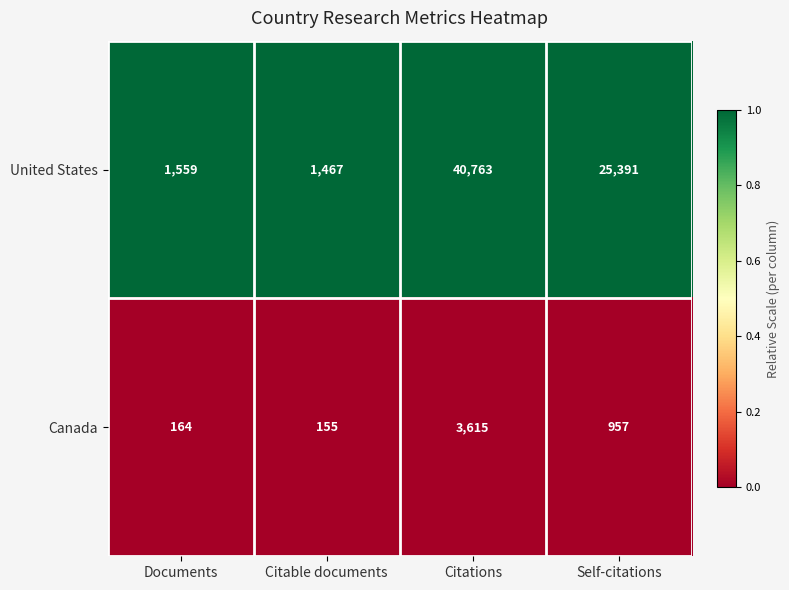

What is the maximum value shown in the chart?

40763